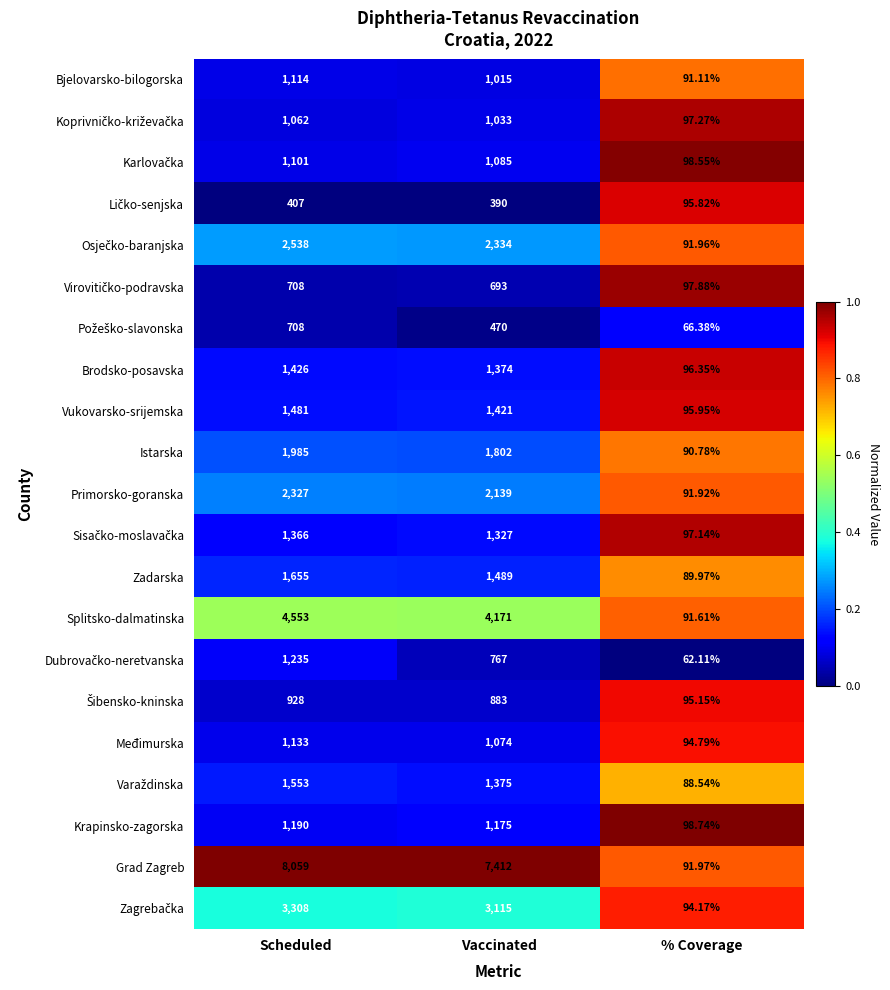

At which category does the chart reach its peak across all series?

Scheduled